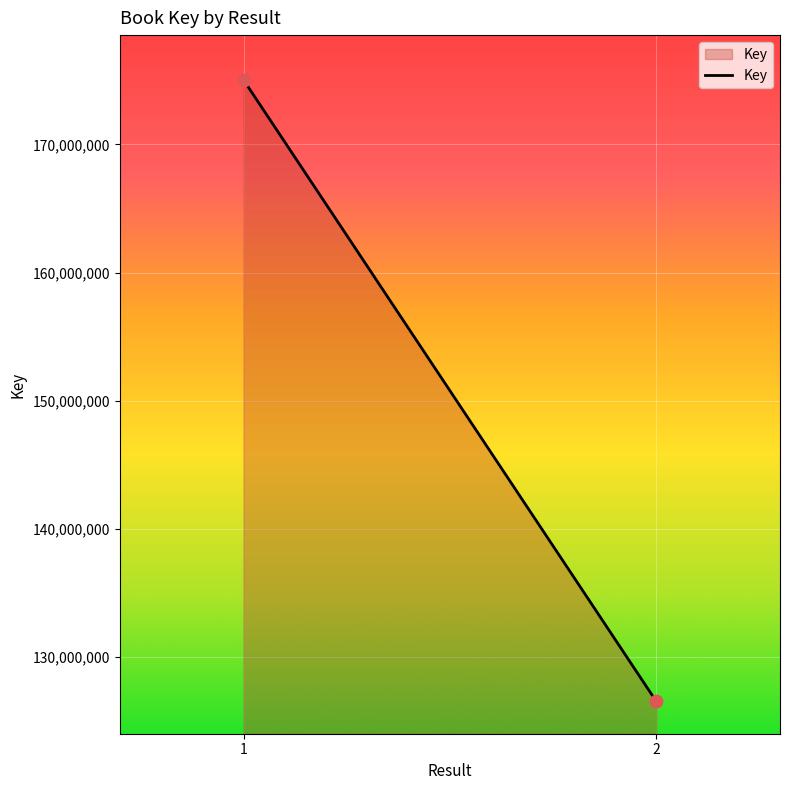

What is the range of Y values (max minus min)?

48475059